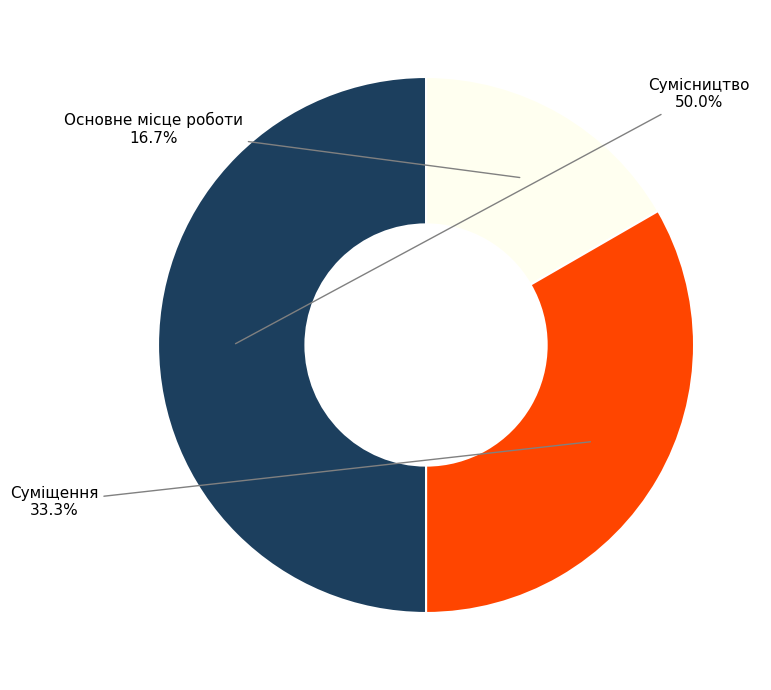

What percentage do Сумісництво and Суміщення together represent?

83.3%